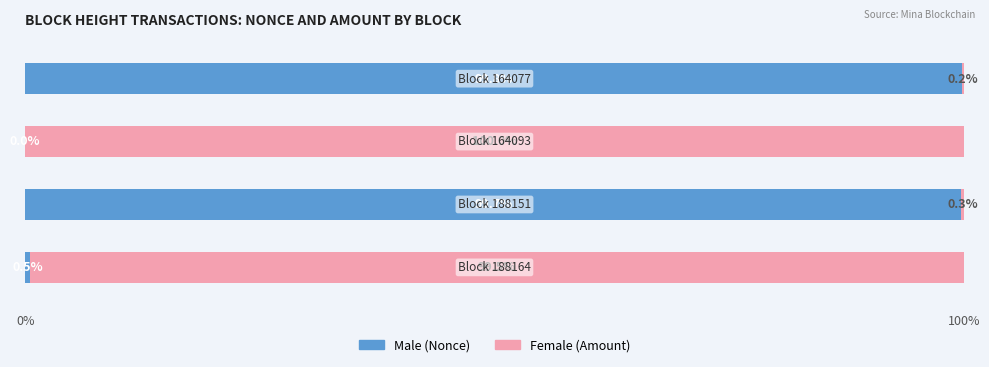

What is the value of the Female bar at the 3rd from the left?

100.0